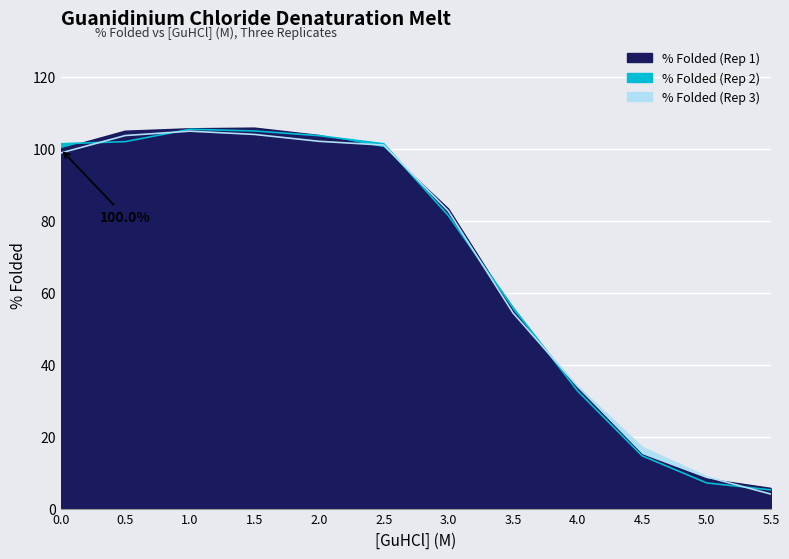

At 2.0, list the series in order from smallest to largest.

% Folded (Rep 3), % Folded (Rep 2), % Folded (Rep 1)